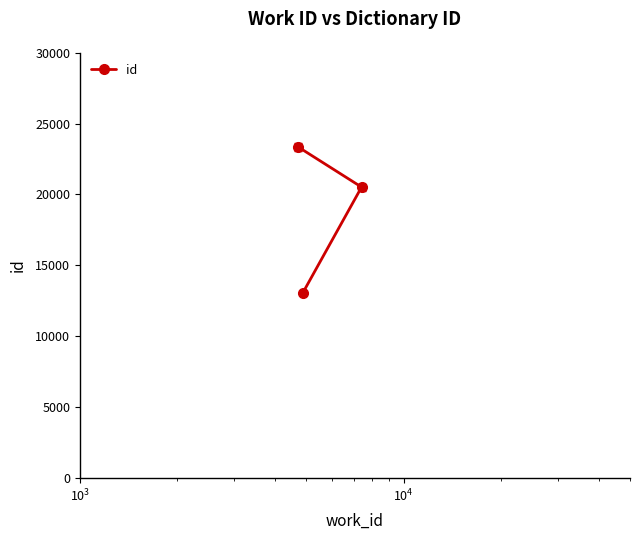

What is the average value?

18983